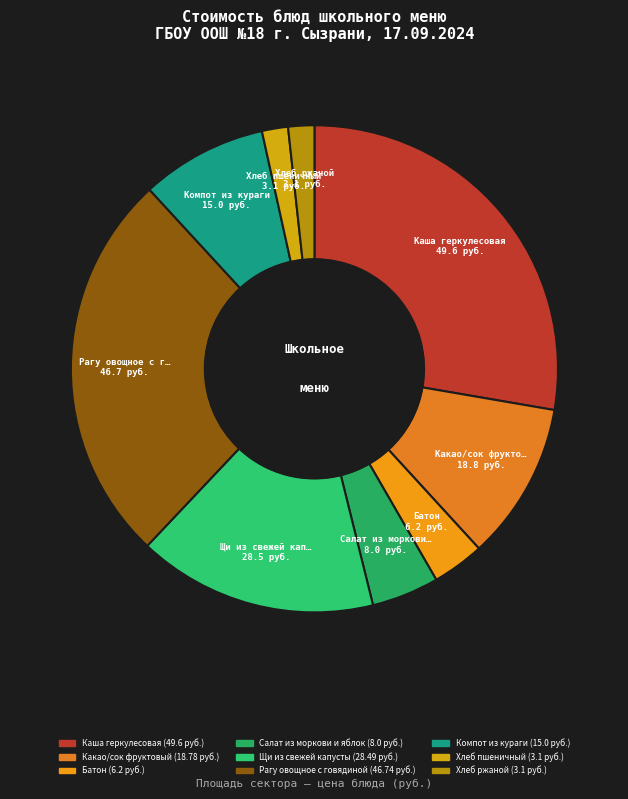

Count the number of slices in the pie.

9